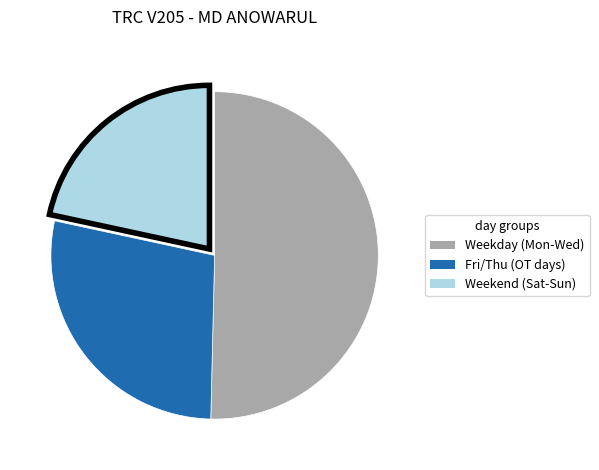

Does any single category account for the majority?

Yes